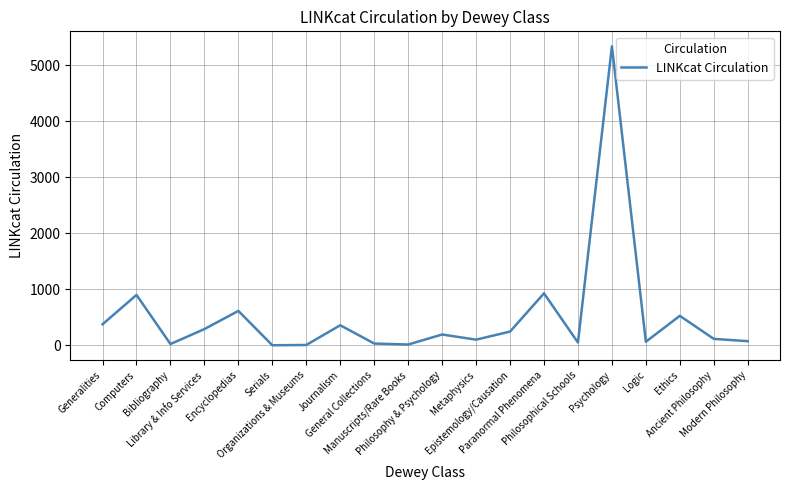

What is the maximum value shown in the chart?

5338